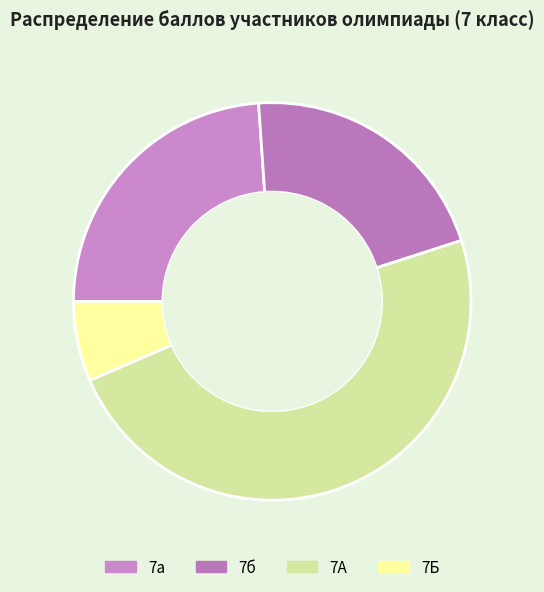

Is there a majority slice in this chart?

No